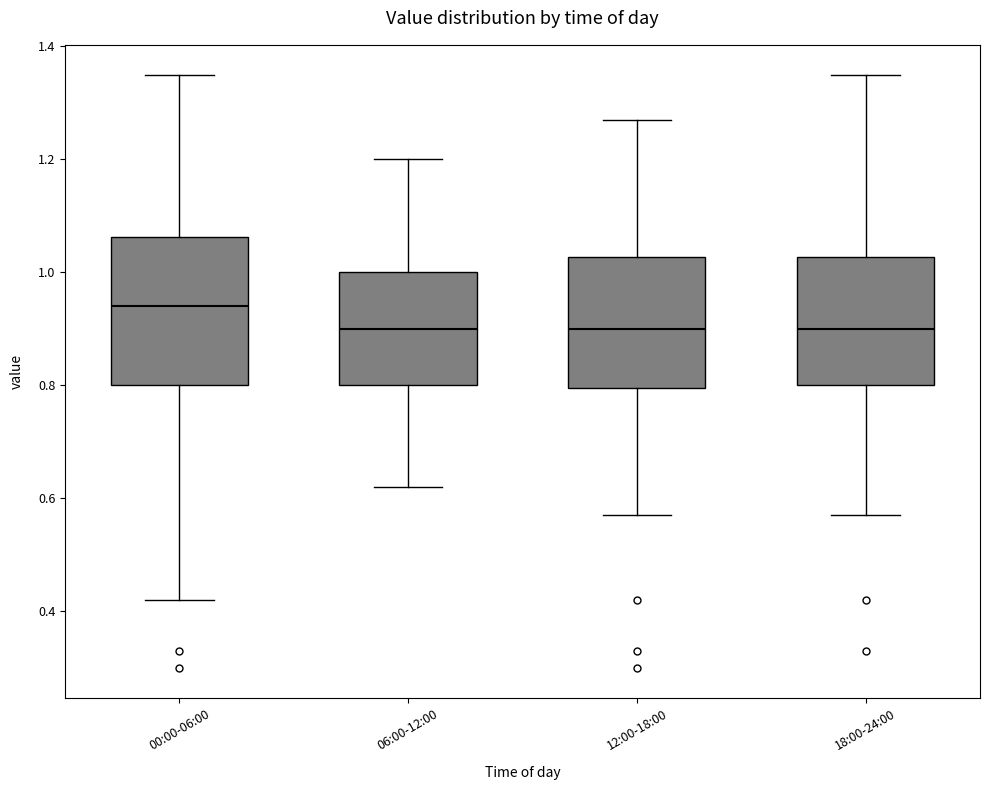

Reading left to right, read every box against the y-axis: the position of its median line, the range the box covers, and the ends of its whiskers. The values are not printed on the chart, so give them approximately, as read against the axis.

00:00-06:00: median 0.94, box 0.80 to 1.06, whiskers 0.42 to 1.36
06:00-12:00: median 0.90, box 0.80 to 1.00, whiskers 0.62 to 1.20
12:00-18:00: median 0.90, box 0.80 to 1.02, whiskers 0.58 to 1.28
18:00-24:00: median 0.90, box 0.80 to 1.02, whiskers 0.58 to 1.36